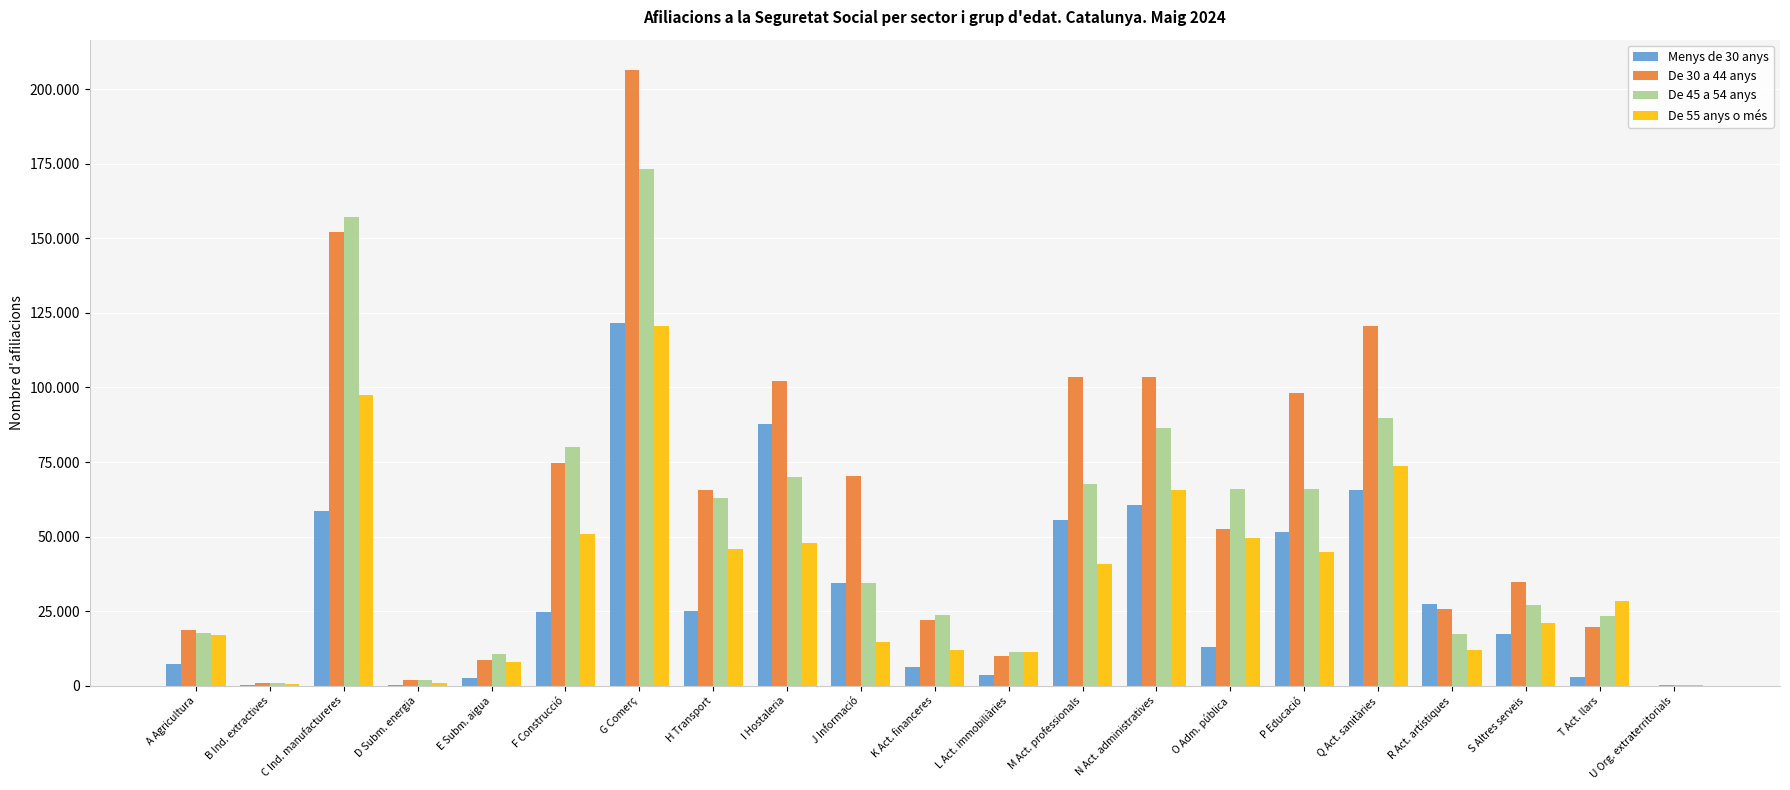

Where does the Menys de 30 anys series first go above 24605?

C Ind. manufactureres